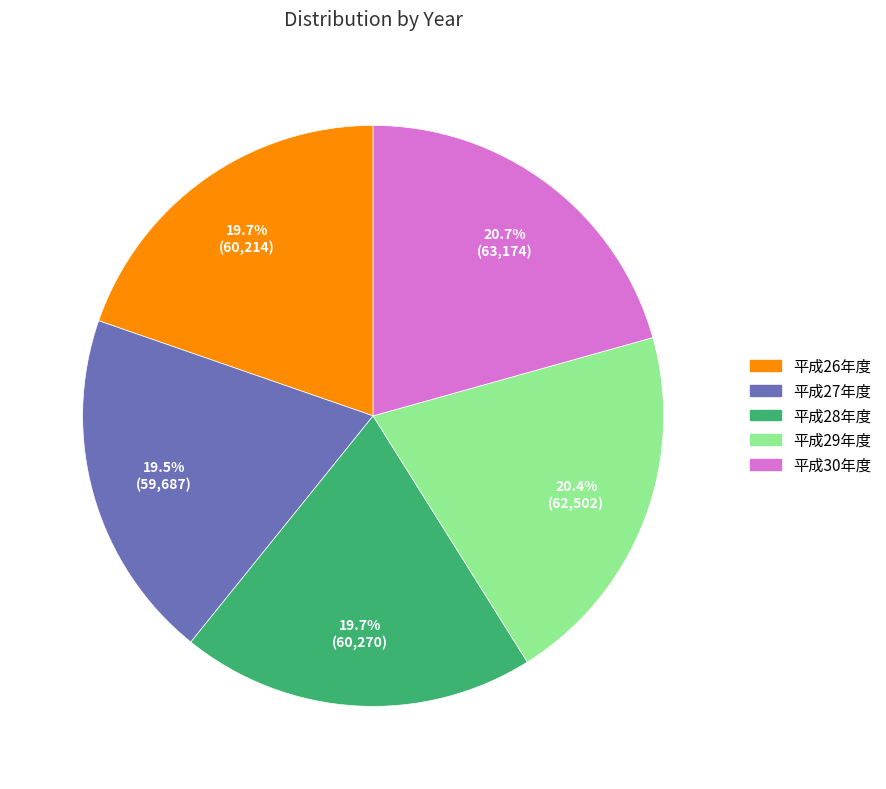

To the nearest percent, what is the difference between the largest and smallest slice percentages?

1%